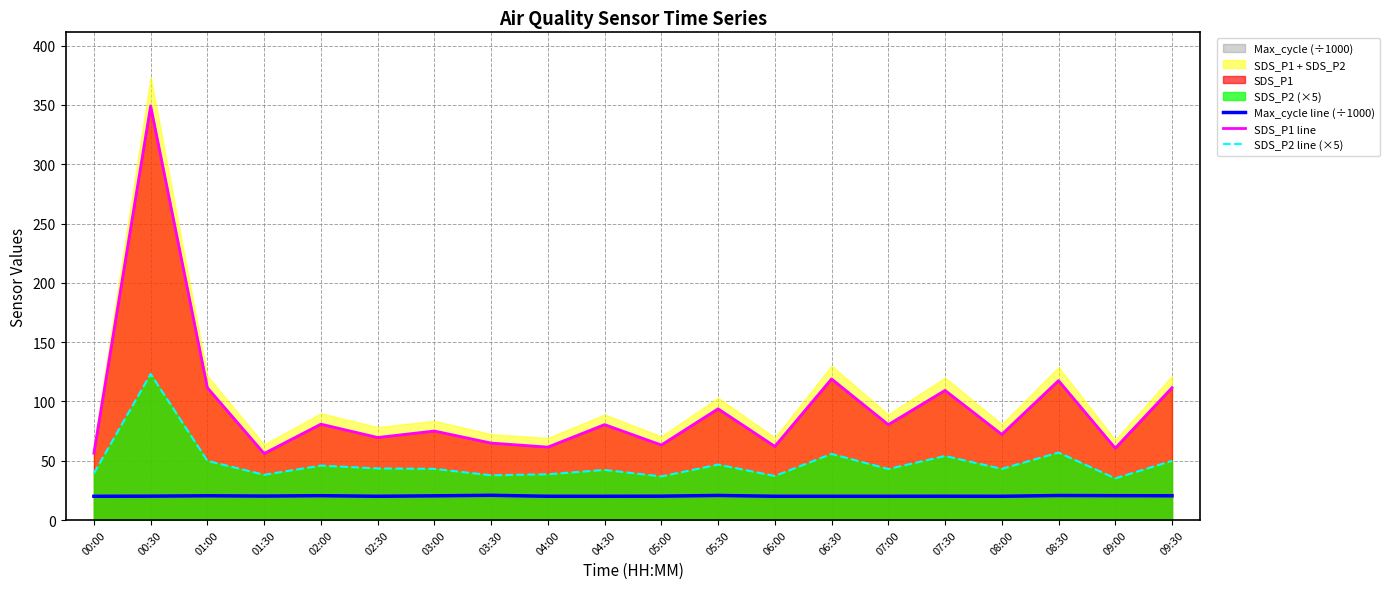

What is the total value across all series at 05:30?

161.3